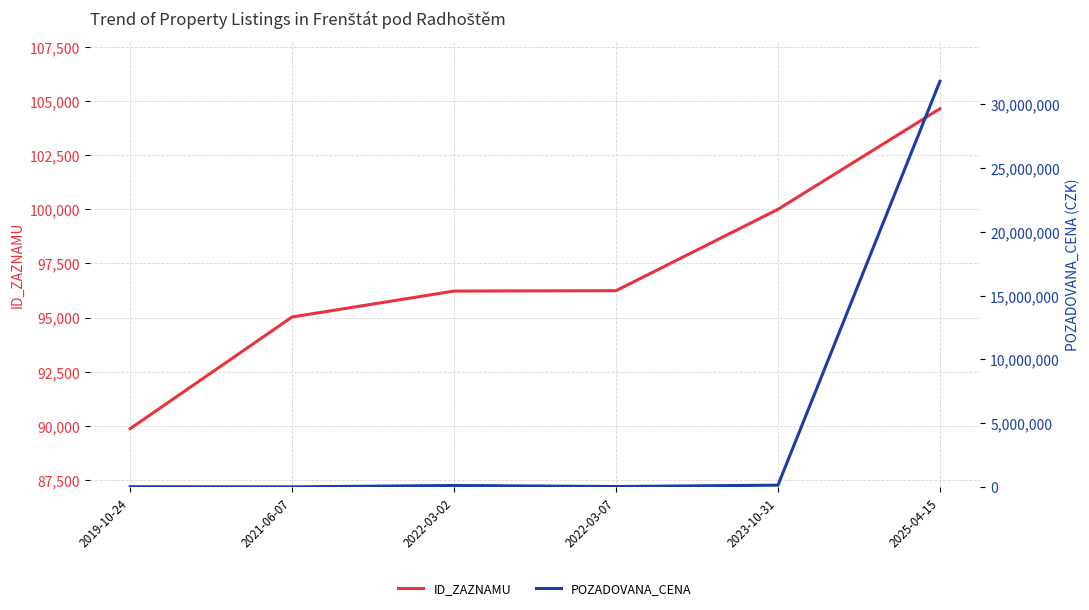

The ID_ZAZNAMU series shows 99996 at 2023-10-31. True or false?

True